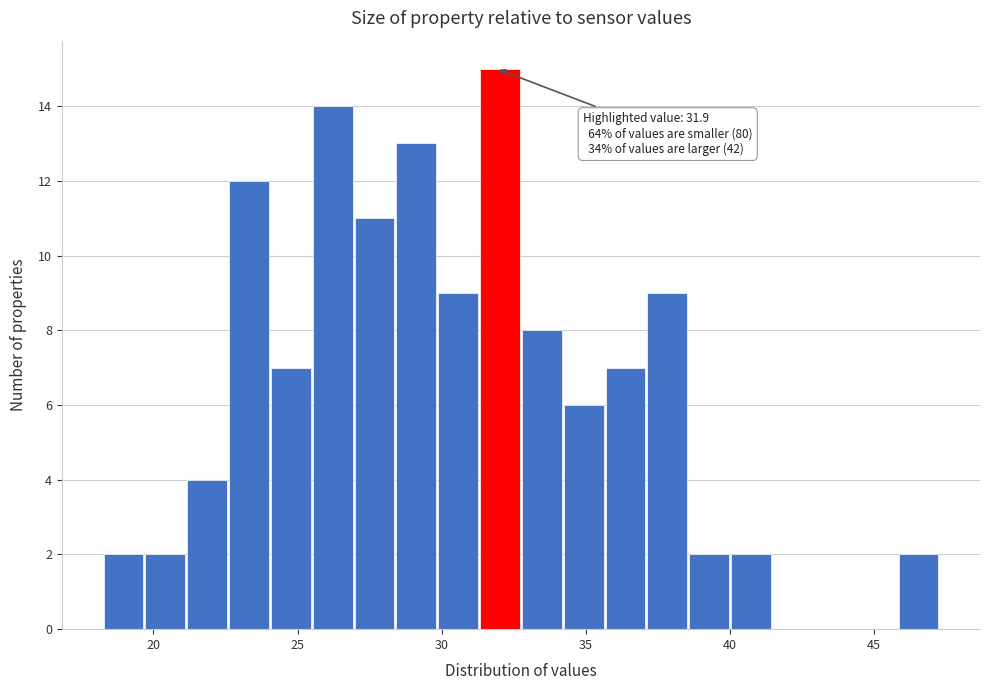

Around what value on the x-axis is the tallest bar? Give the approximate position of its centre, as read against the axis.

32.0